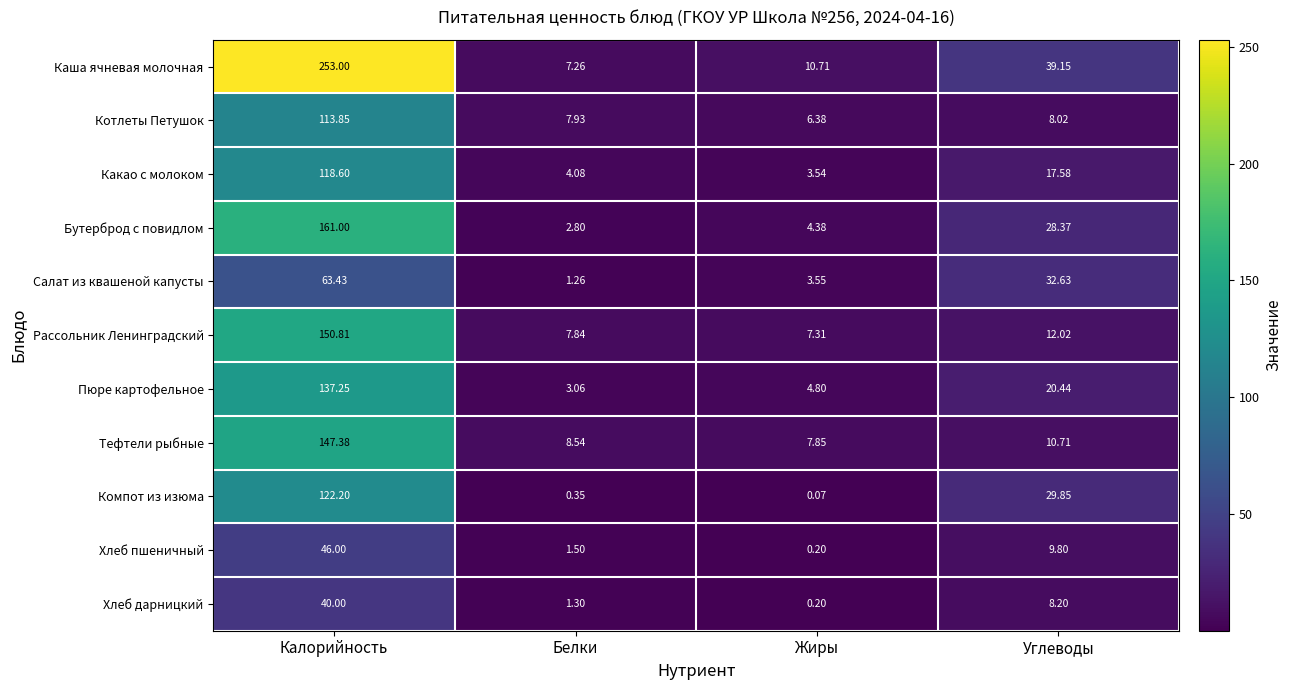

Which series has the largest range (max minus min)?

Каша ячневая молочная